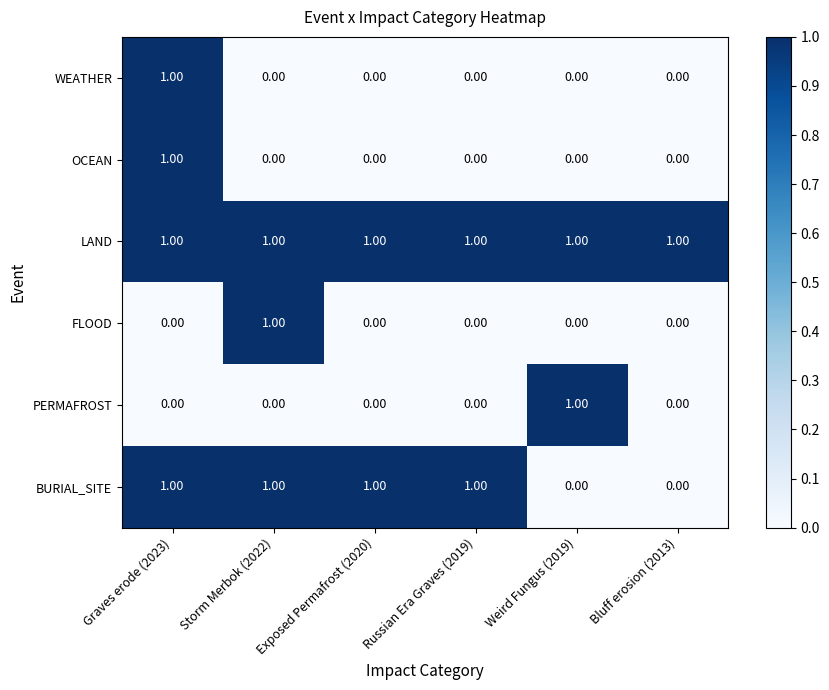

Is the value of LAND at Exposed Permafrost (2020) greater than the value of FLOOD at Graves erode (2023)?

Yes